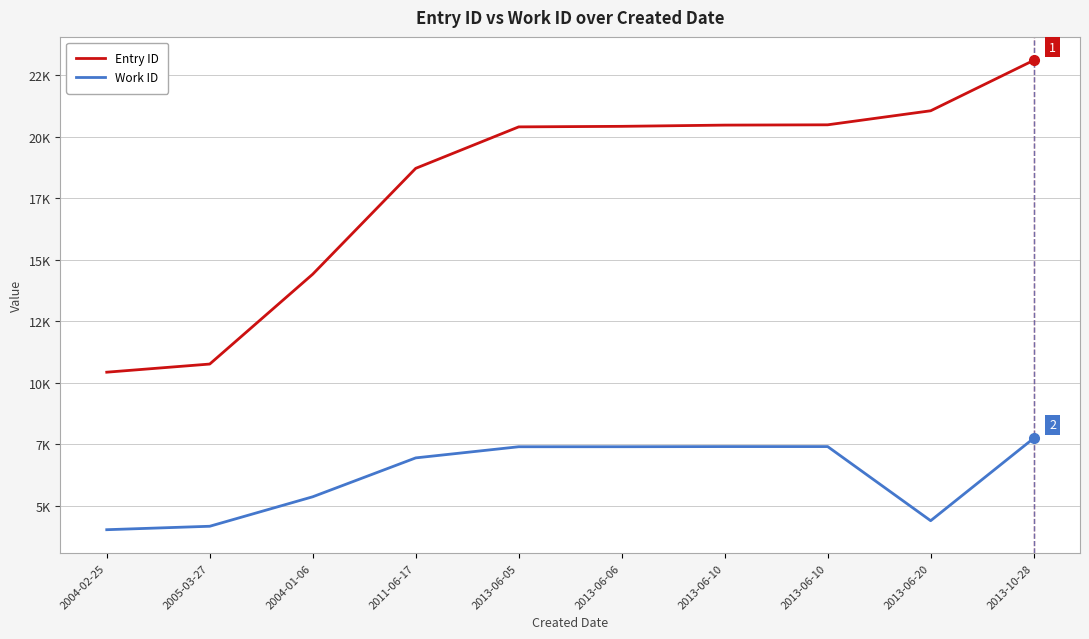

Does the chart display data point markers on the line(s)?

No